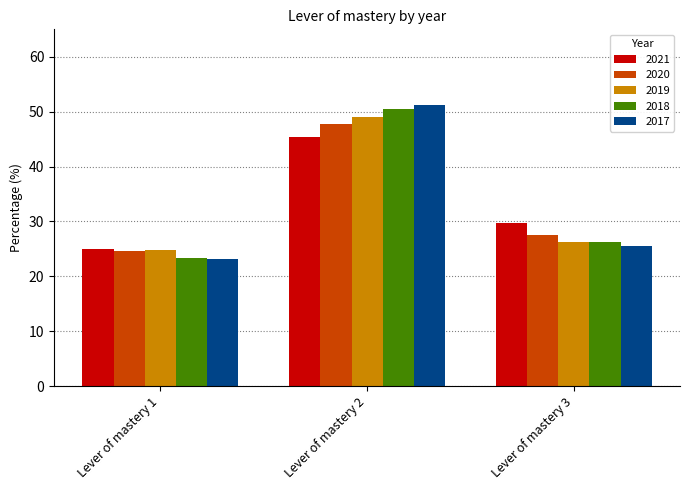

At which label is 2019 closest to 36?

Lever of mastery 3